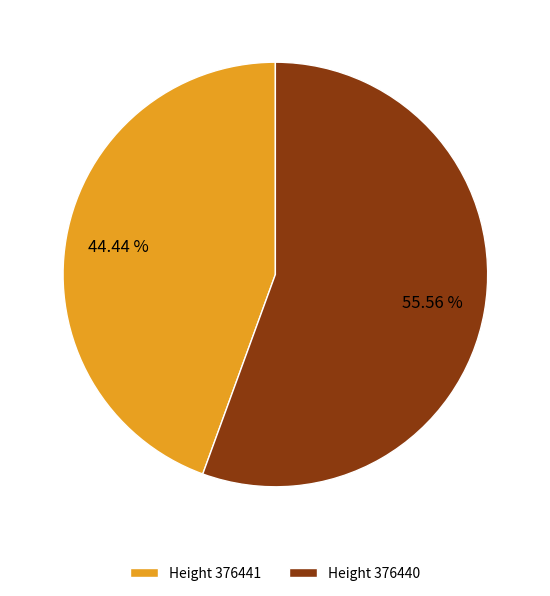

Which slice is the largest?

Height 376440